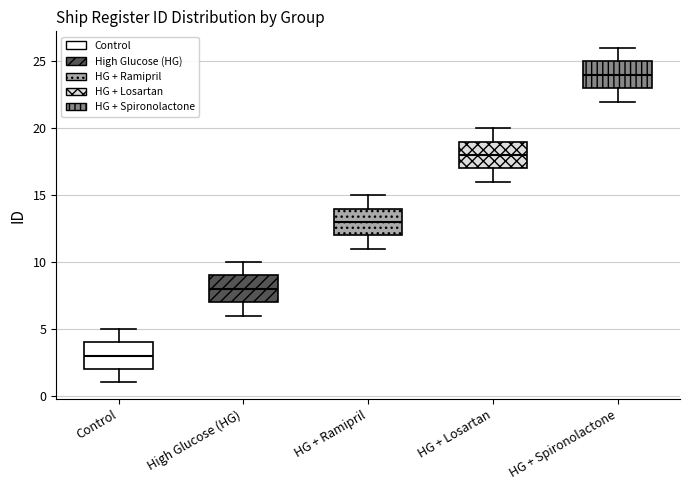

Where does the median line of the box for High Glucose (HG) sit on the y-axis? The values are not printed on the chart, so give them approximately, as read against the axis.

8